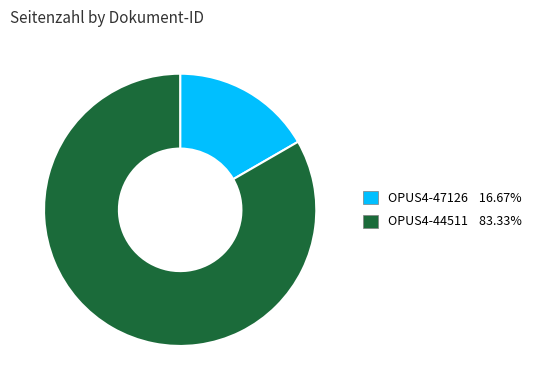

Does OPUS4-44511 account for over 50% of the chart?

Yes